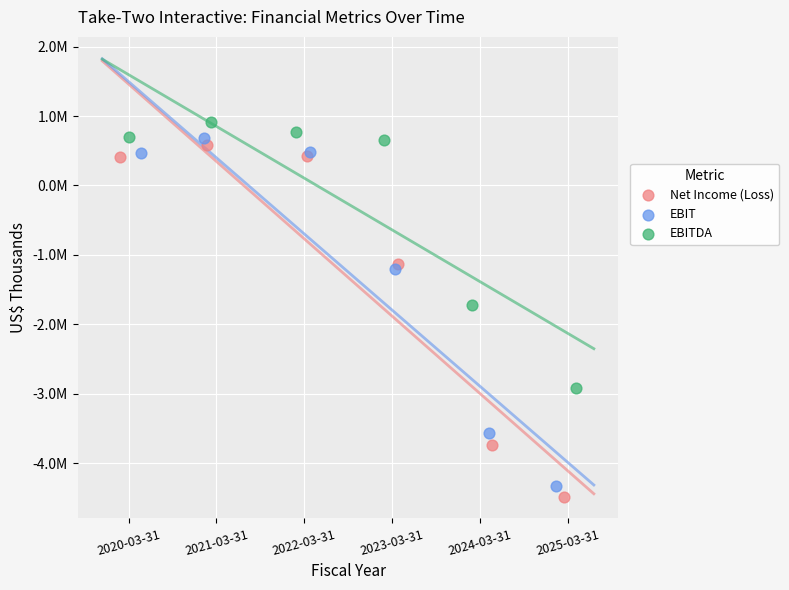

What are all the series names shown in the legend?

Net Income (Loss), EBIT, EBITDA